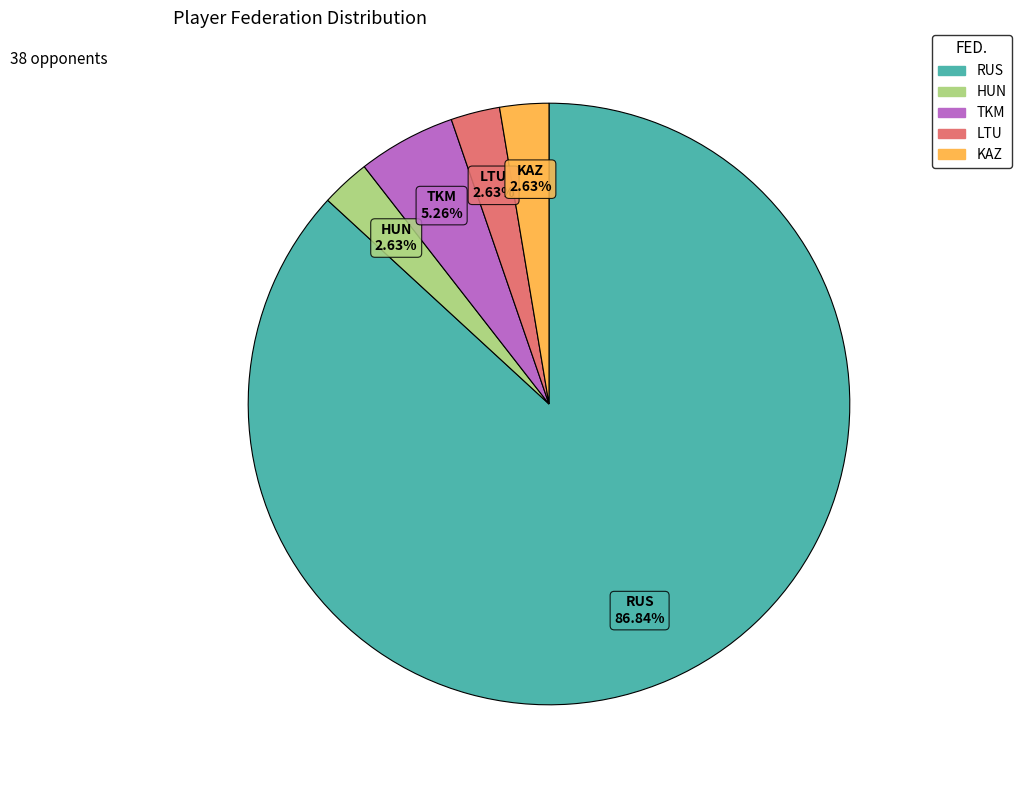

To the nearest percent, what is the combined percentage of TKM and HUN?

8%